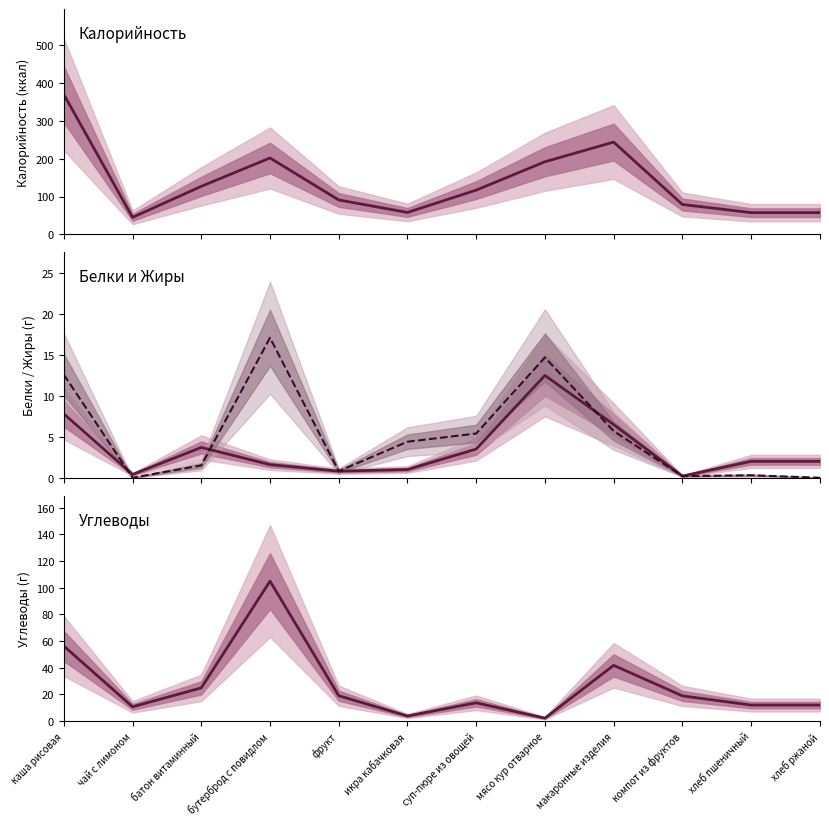

What is the label of the 3rd point from the right?

компот из фруктов